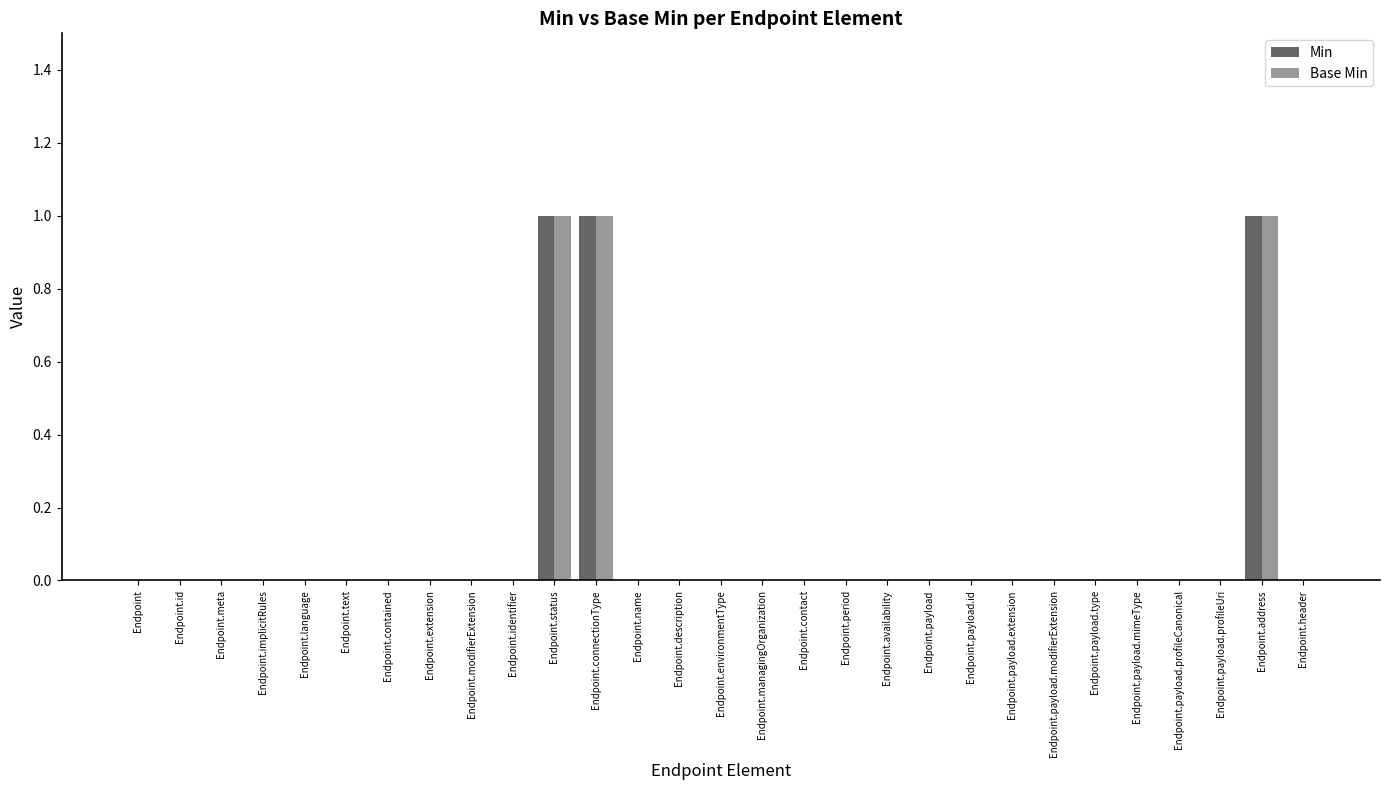

Reading right to left, transcribe all the data shown in this chart.

Min: 0	1	0	0	0	0	0	0	0	0	0	0	0	0	0	0	0	1	1	0	0	0	0	0	0	0	0	0	0
Base Min: 0	1	0	0	0	0	0	0	0	0	0	0	0	0	0	0	0	1	1	0	0	0	0	0	0	0	0	0	0